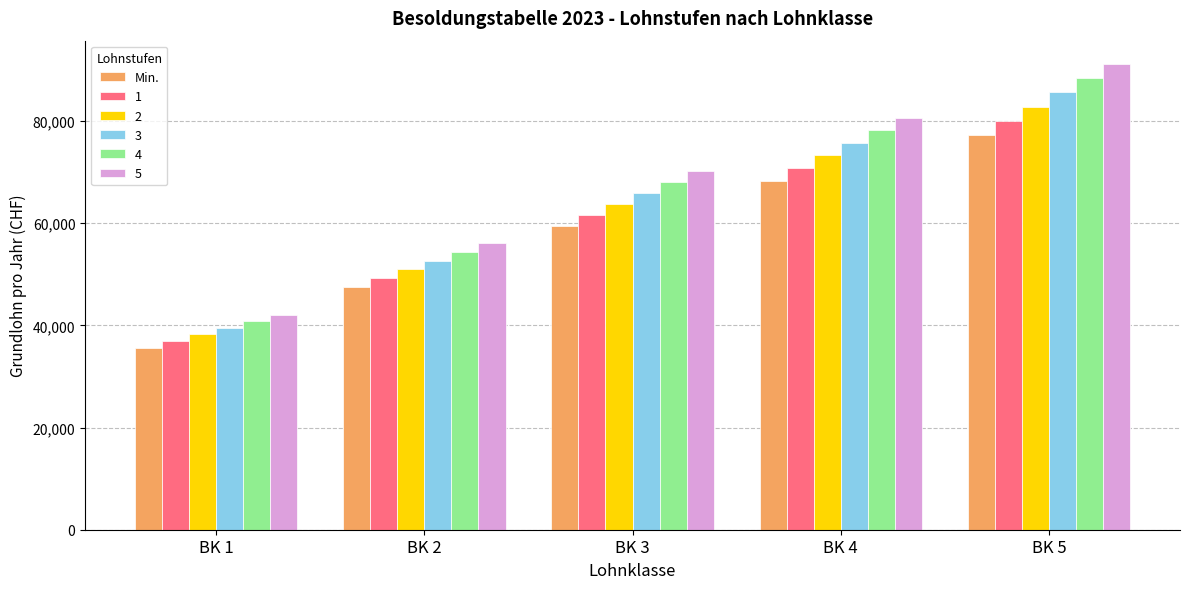

The value of 5 at BK 5 is 91144.3. True or false?

True